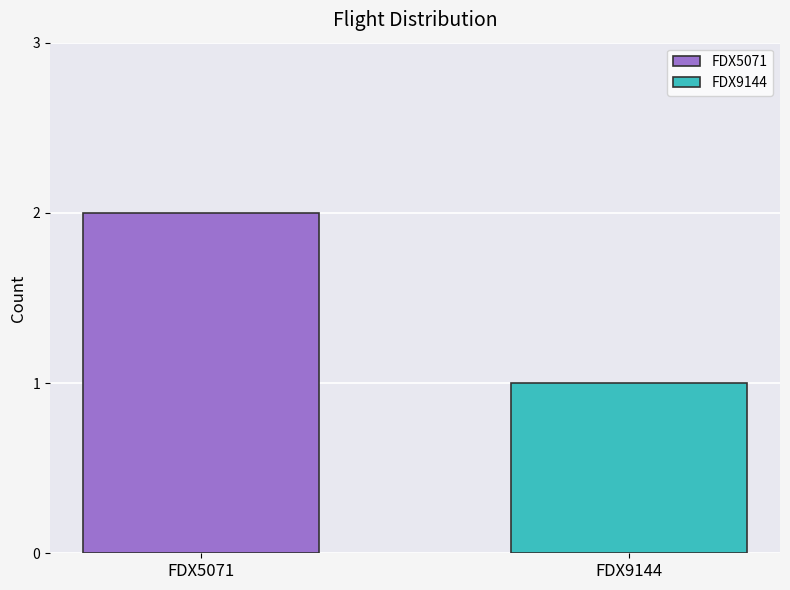

Rank the series by their maximum value, from highest to lowest.

FDX5071, FDX9144